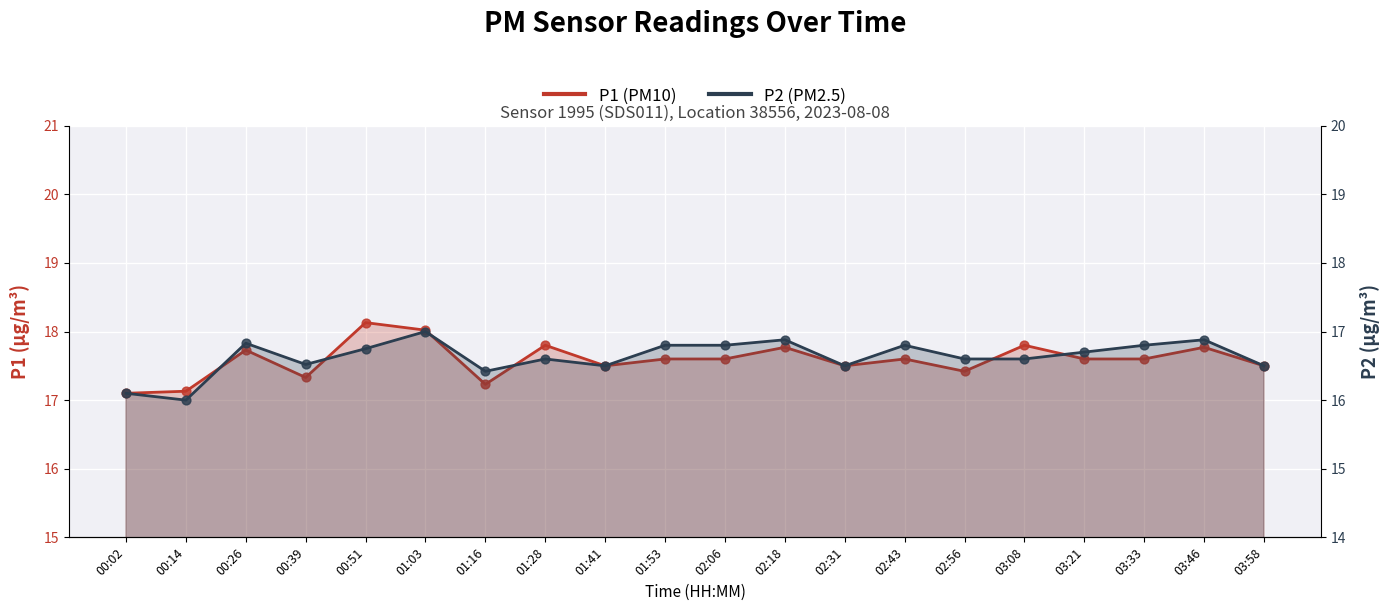

What is the total value across all series at 03:21?

34.3